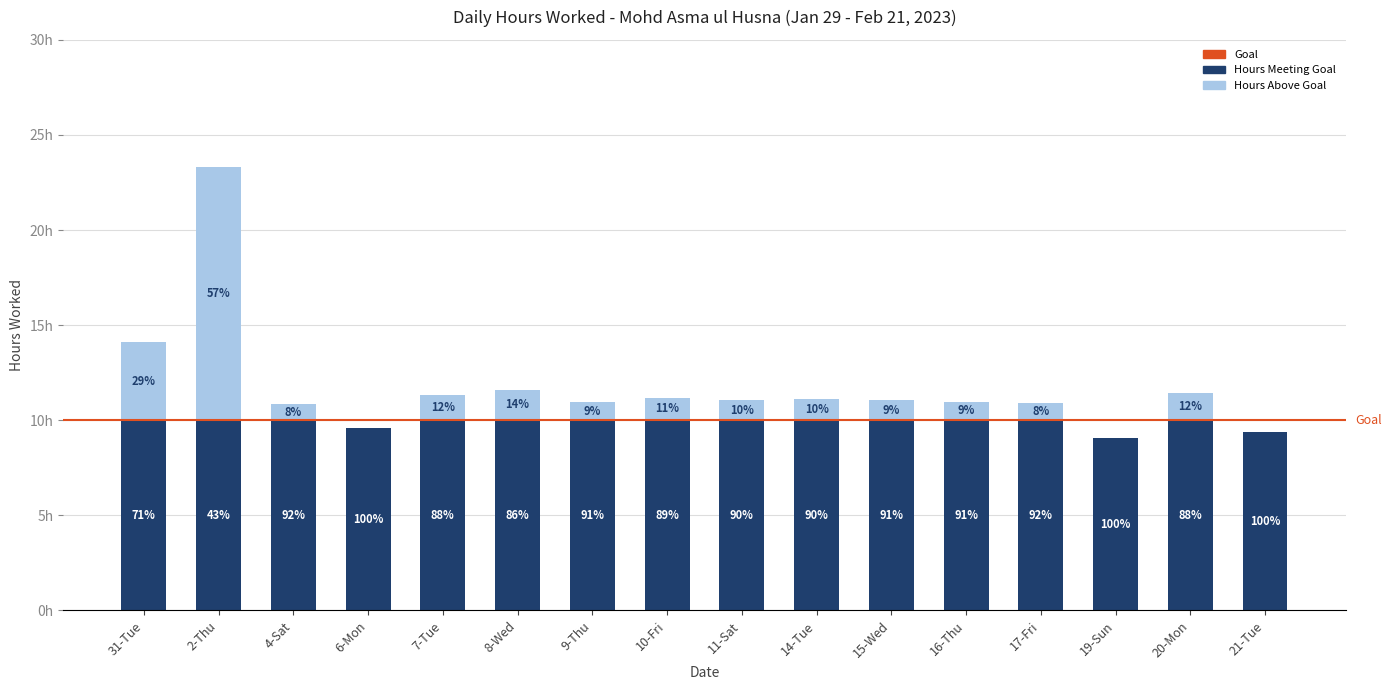

Are the bars horizontal?

No